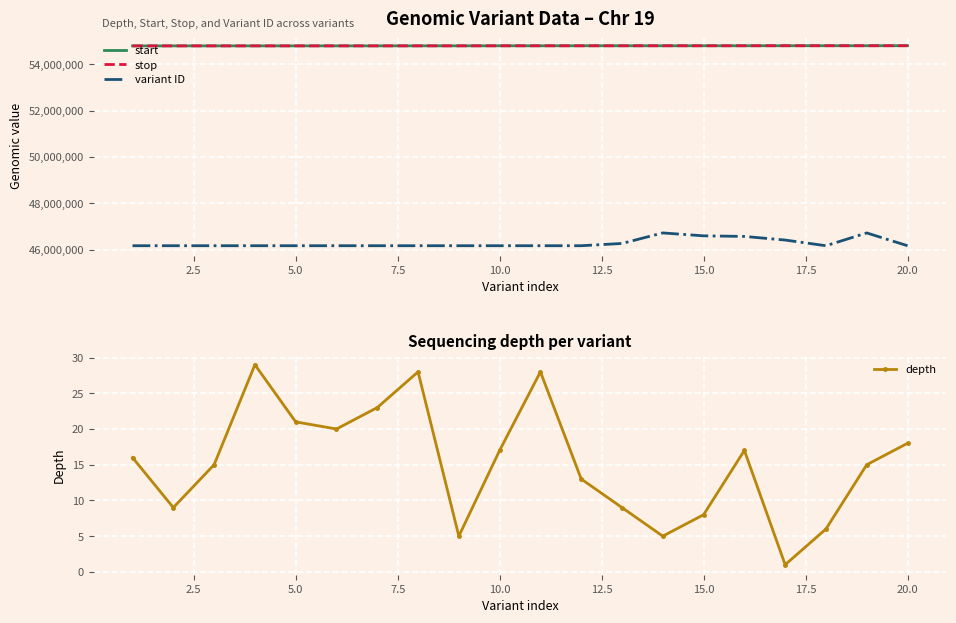

True or false: start and variant ID cross at least once.

False